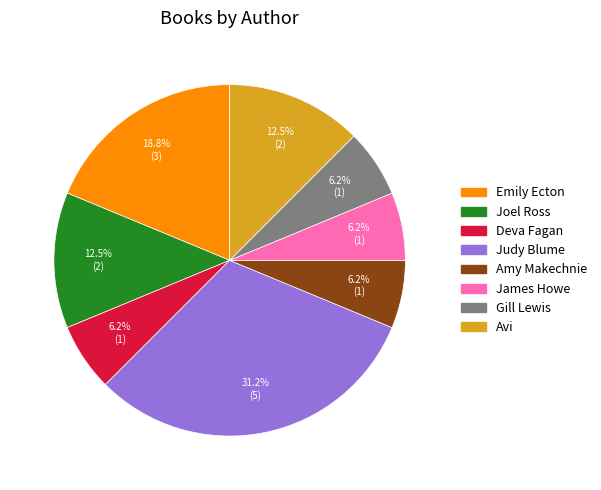

How many segments does this pie chart have?

8